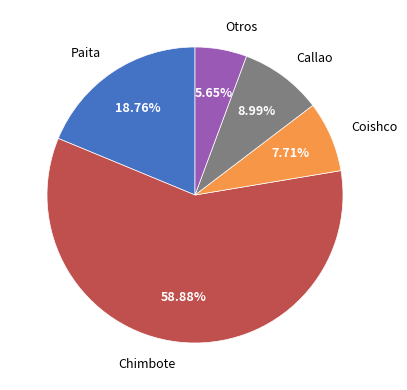

Between Coishco and Callao, which is larger?

Callao